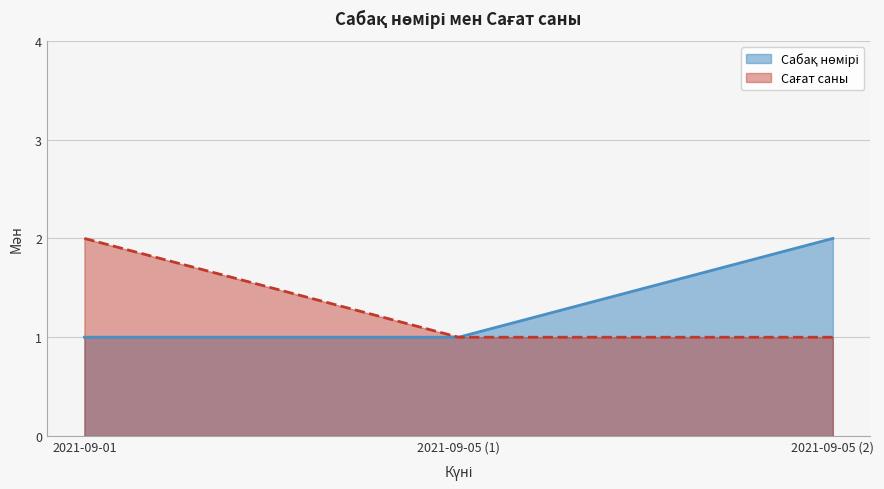

Reading right to left, extract all data points from this chart.

Сабақ нөмірі: 2	1	1
Сағат саны: 1	1	2